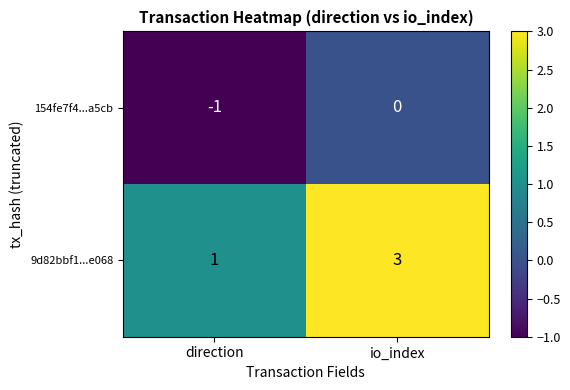

At which label does 9d82bbf1...e068 reach its minimum?

direction